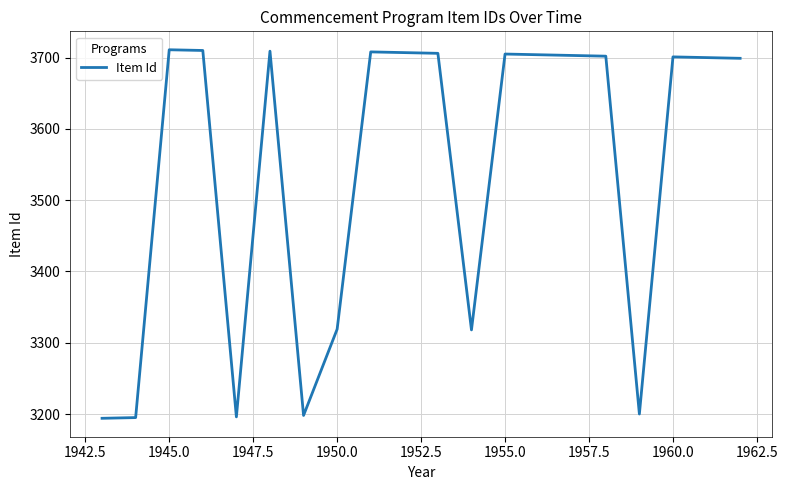

What is the difference between the maximum and minimum values?

517